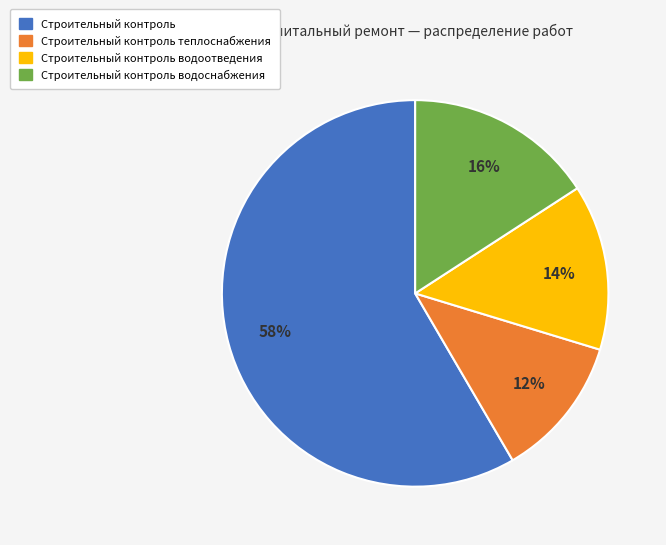

How many segments does this pie chart have?

4